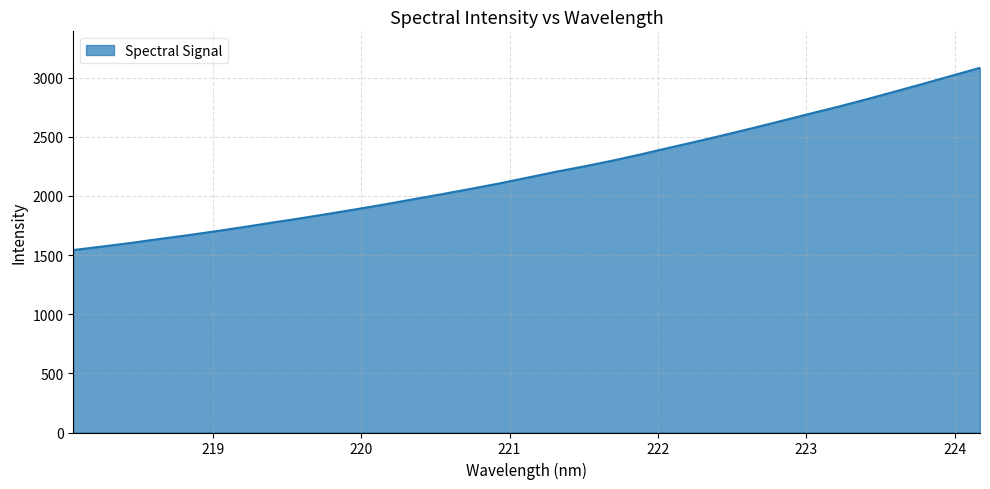

What is the greatest value displayed?

3083.4